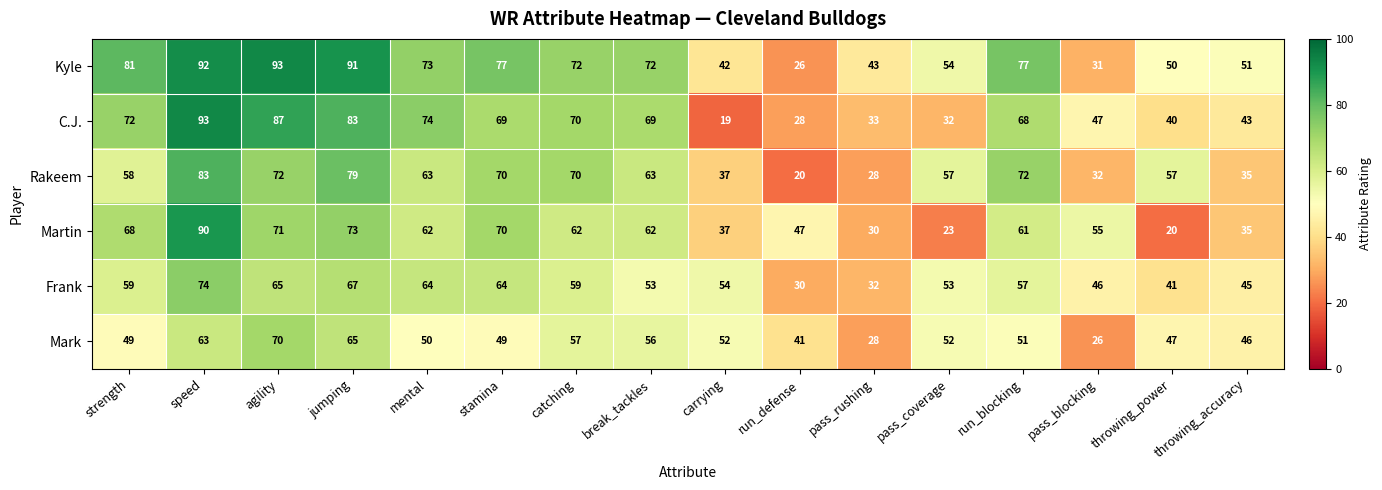

The value of C.J. at agility is 87. True or false?

True